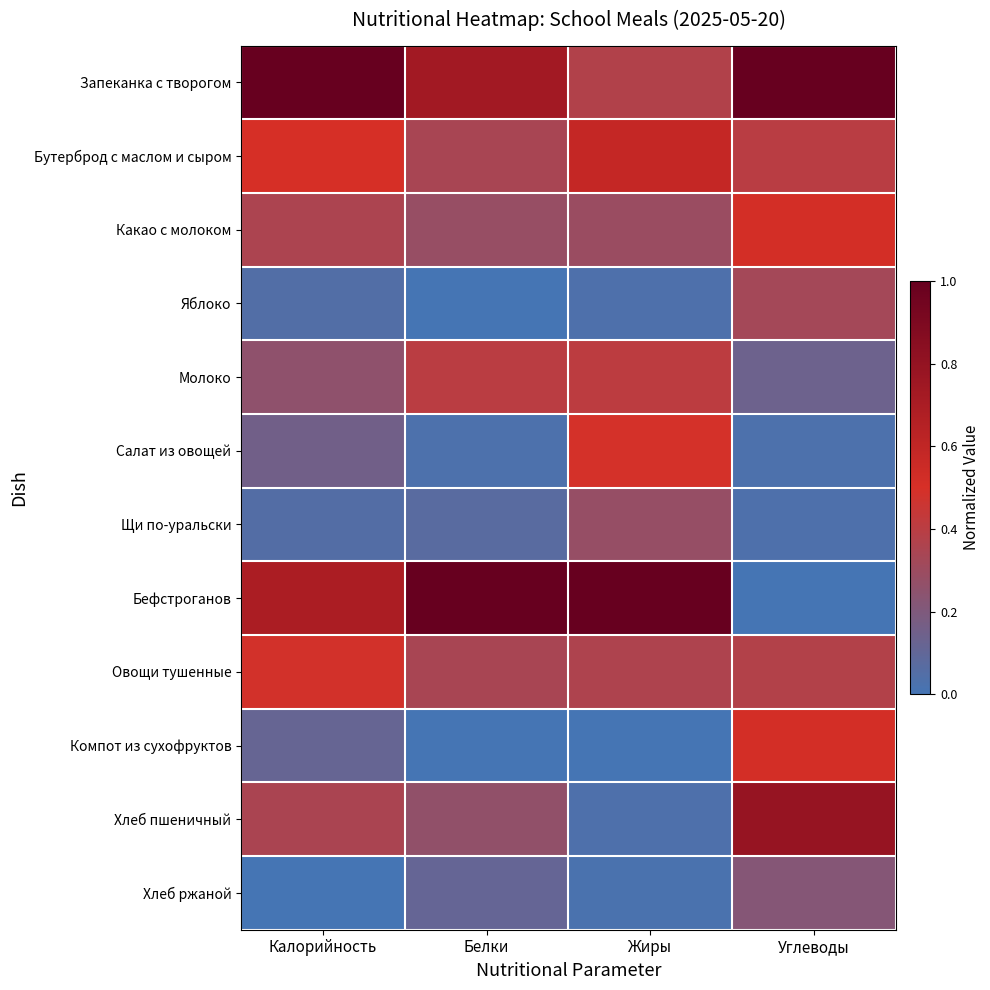

What is the spread (max minus min) of values at Углеводы?

1.0